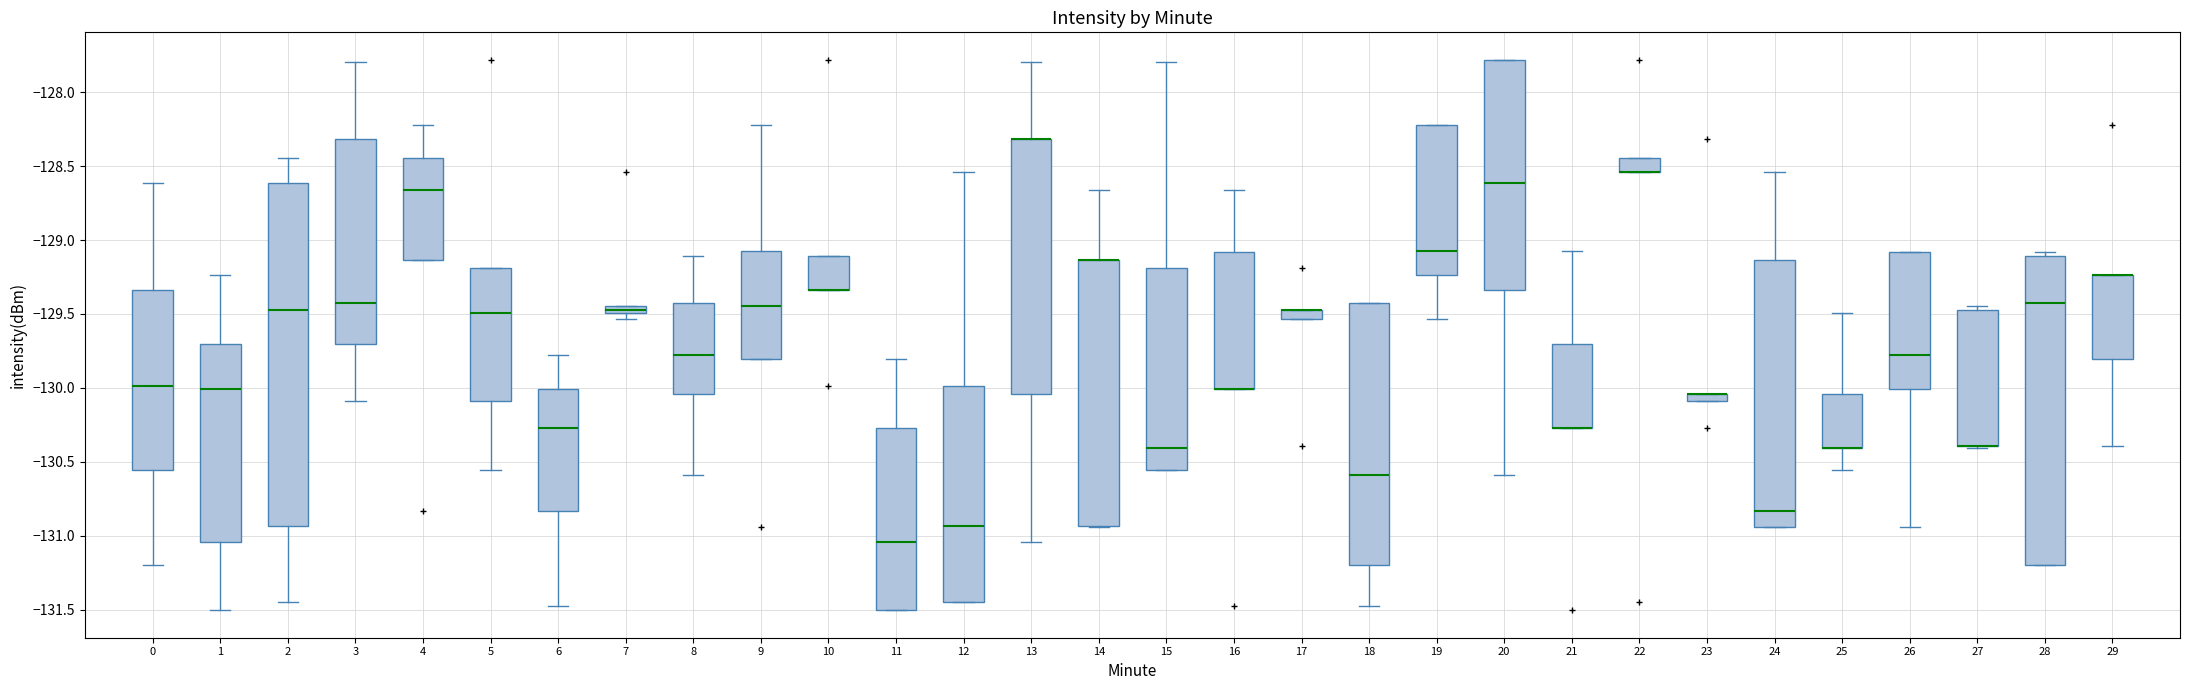

Where is the lower edge of the box at x = 20 on the y-axis? The values are not printed on the chart, so give them approximately, as read against the axis.

-129.35